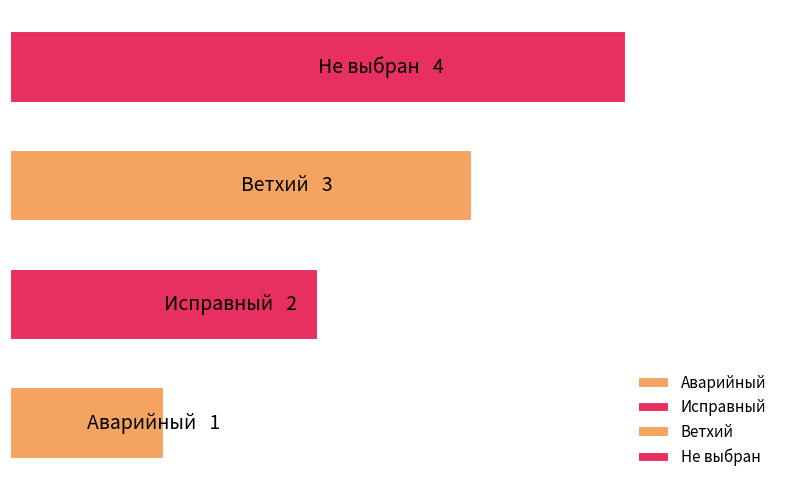

Are the bars horizontal?

Yes